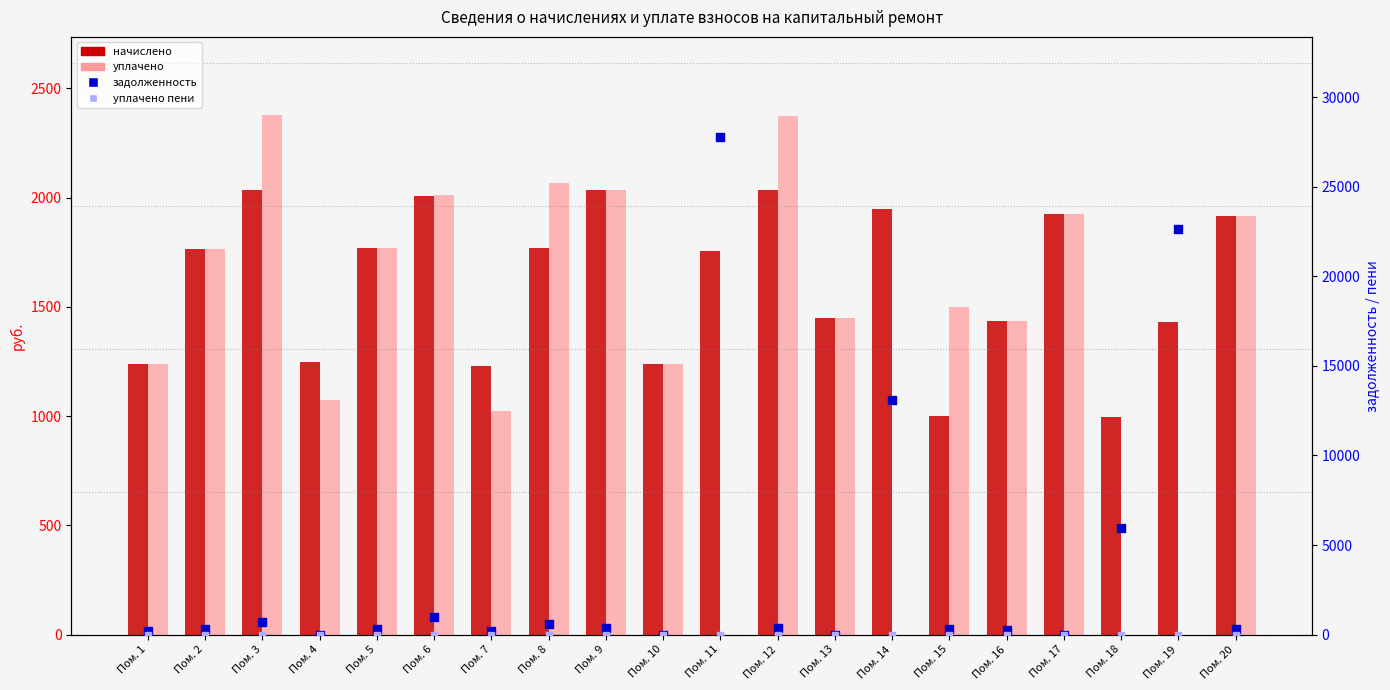

Which series has the widest spread of Y values?

задолженность